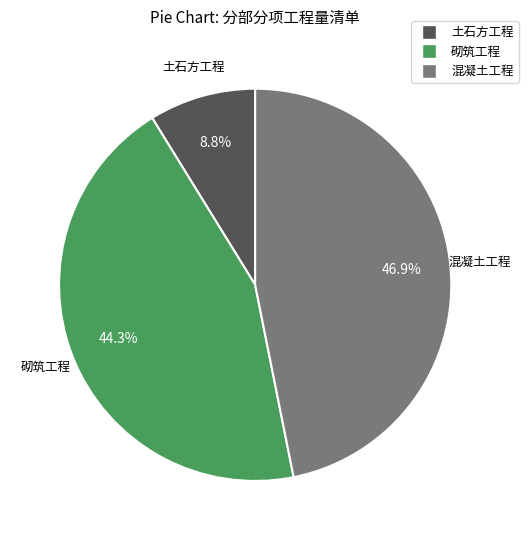

Do 砌筑工程 and 混凝土工程 together represent more than half of the pie?

Yes